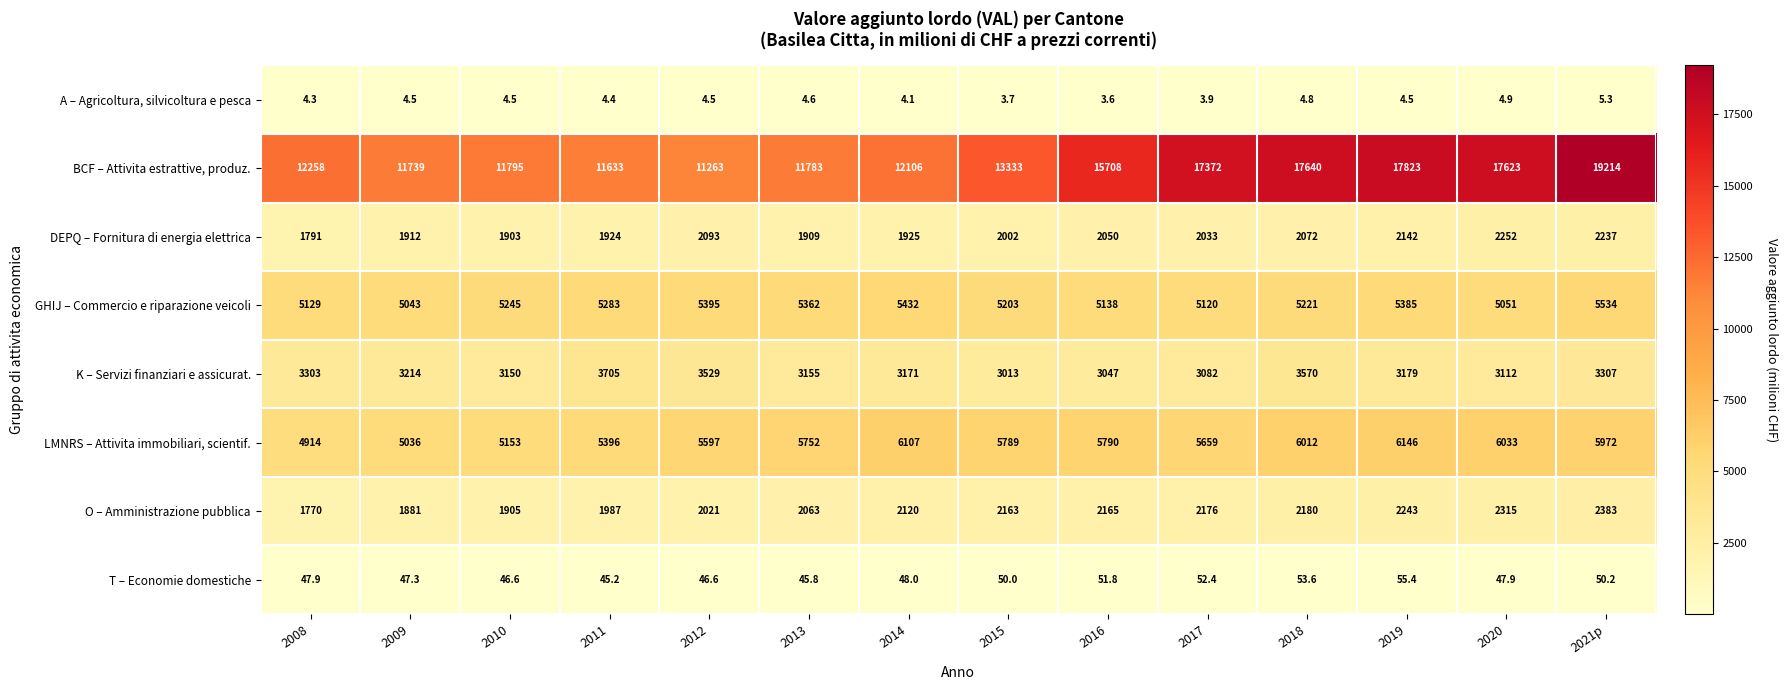

What is the sum of all GHIJ – Commercio e riparazione veicoli values?

73541.0